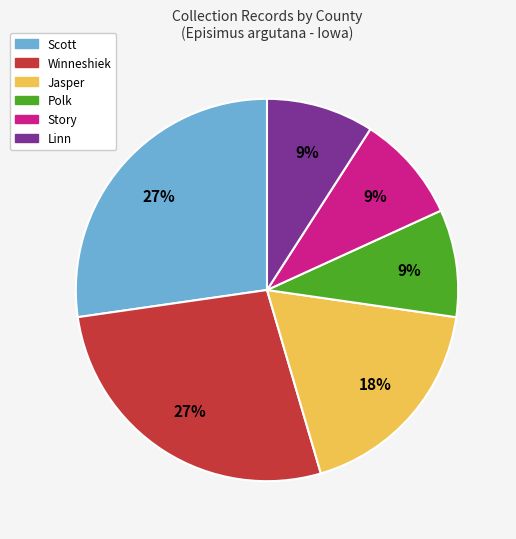

To the nearest percent, what is the difference between the largest and smallest slice percentages?

18%